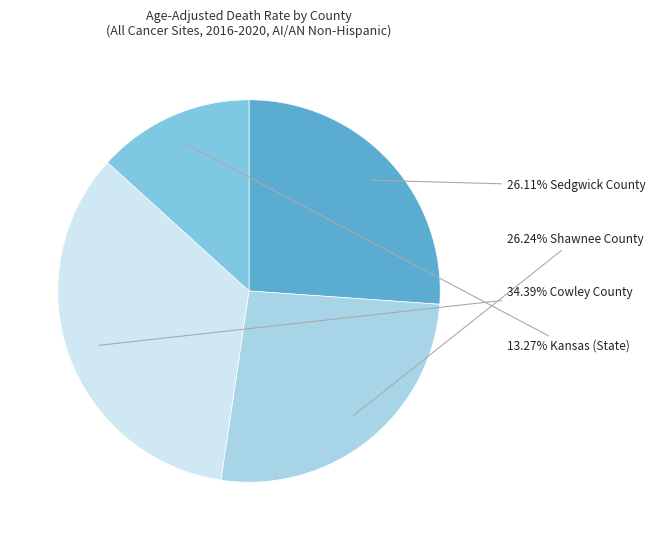

Is there a majority slice in this chart?

No